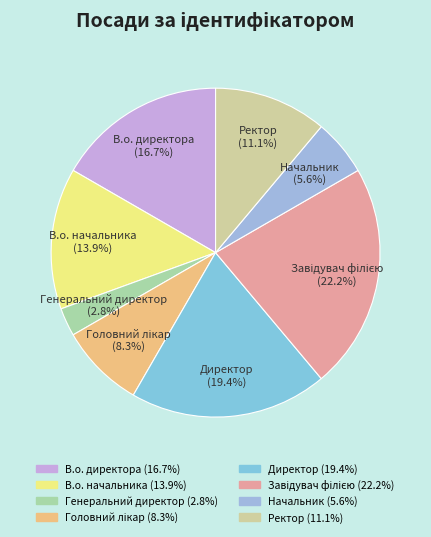

To the nearest percent, what is the combined percentage of Начальник and Генеральний директор?

8%